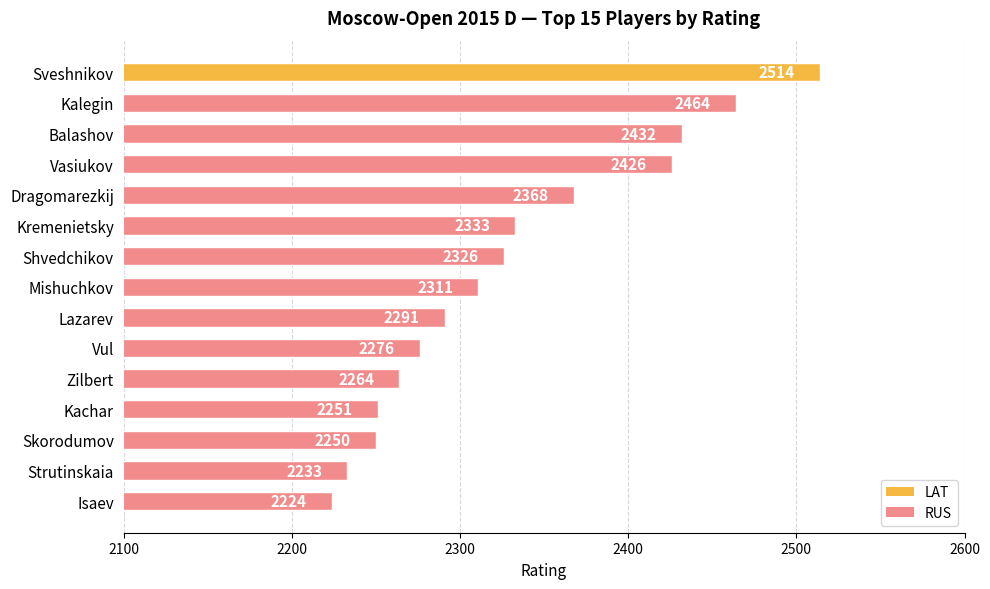

List the labels in order of value, largest first.

Sveshnikov, Kalegin, Balashov, Vasiukov, Dragomarezkij, Kremenietsky, Shvedchikov, Mishuchkov, Lazarev, Vul, Zilbert, Kachar, Skorodumov, Strutinskaia, Isaev